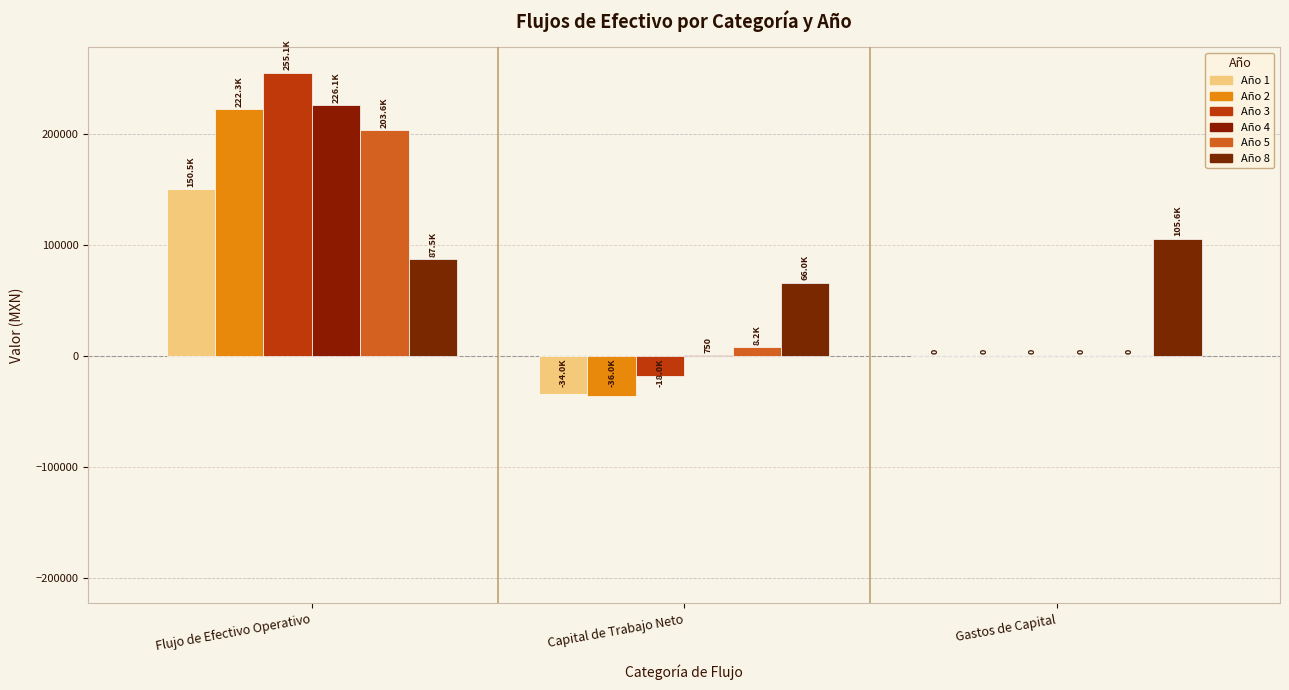

What is the sum of the Año 8 values at Flujo de Efectivo Operativo and Capital de Trabajo Neto?

153472.2